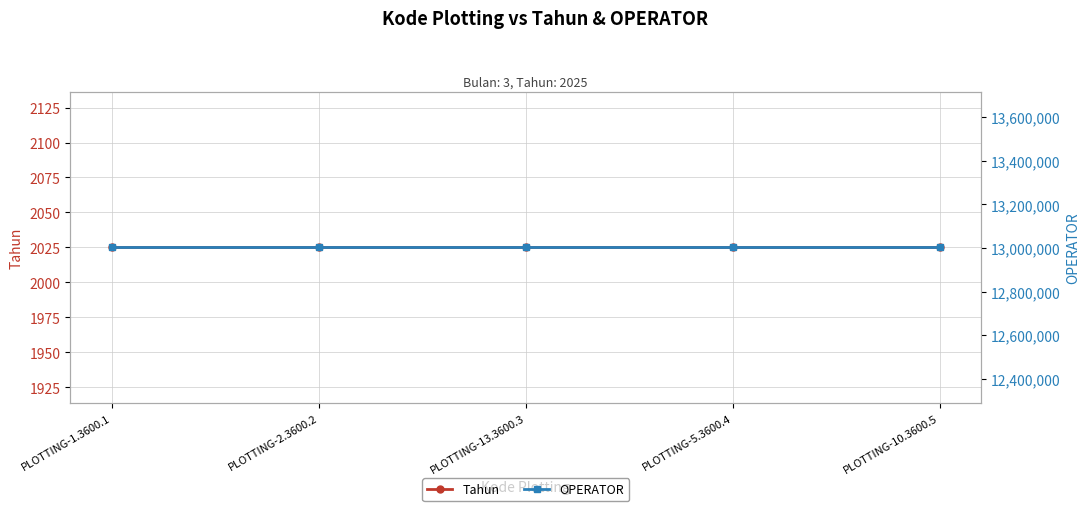

What is the total value across all series at PLOTTING-1.3600.1?

13004922